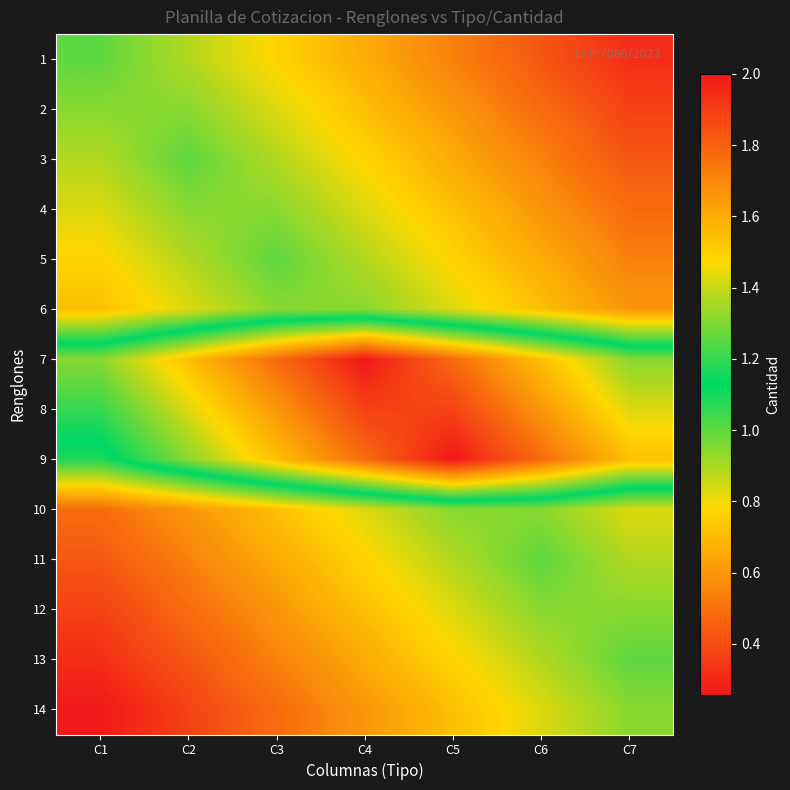

At which category is the sum across all series the highest?

C4